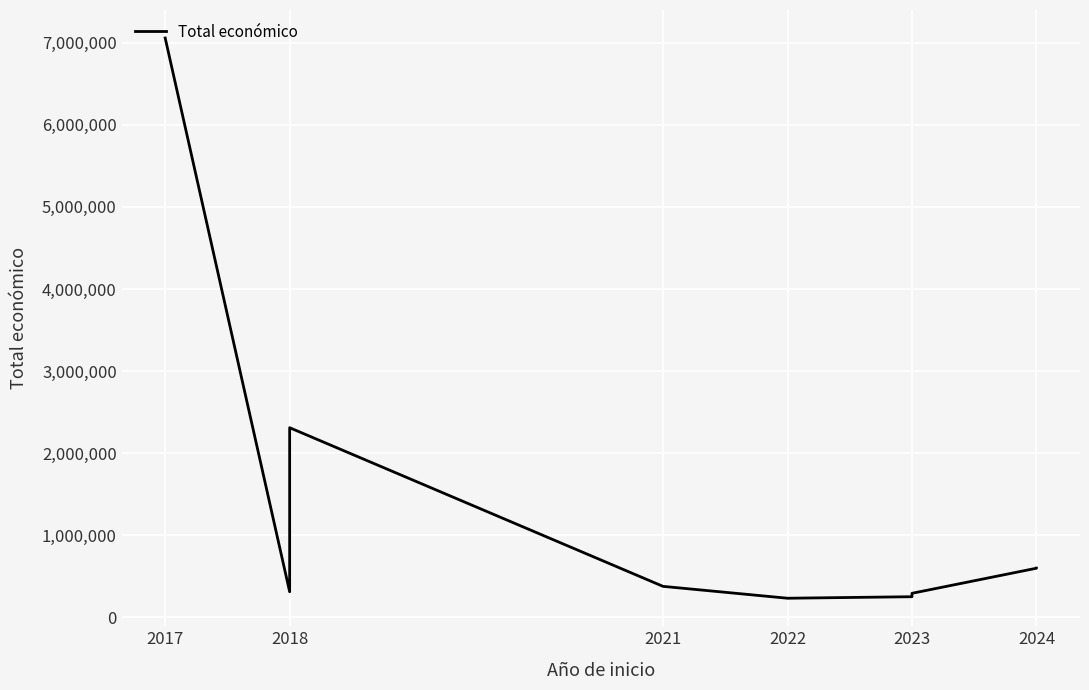

What is the label of the 1st point from the left?

2017